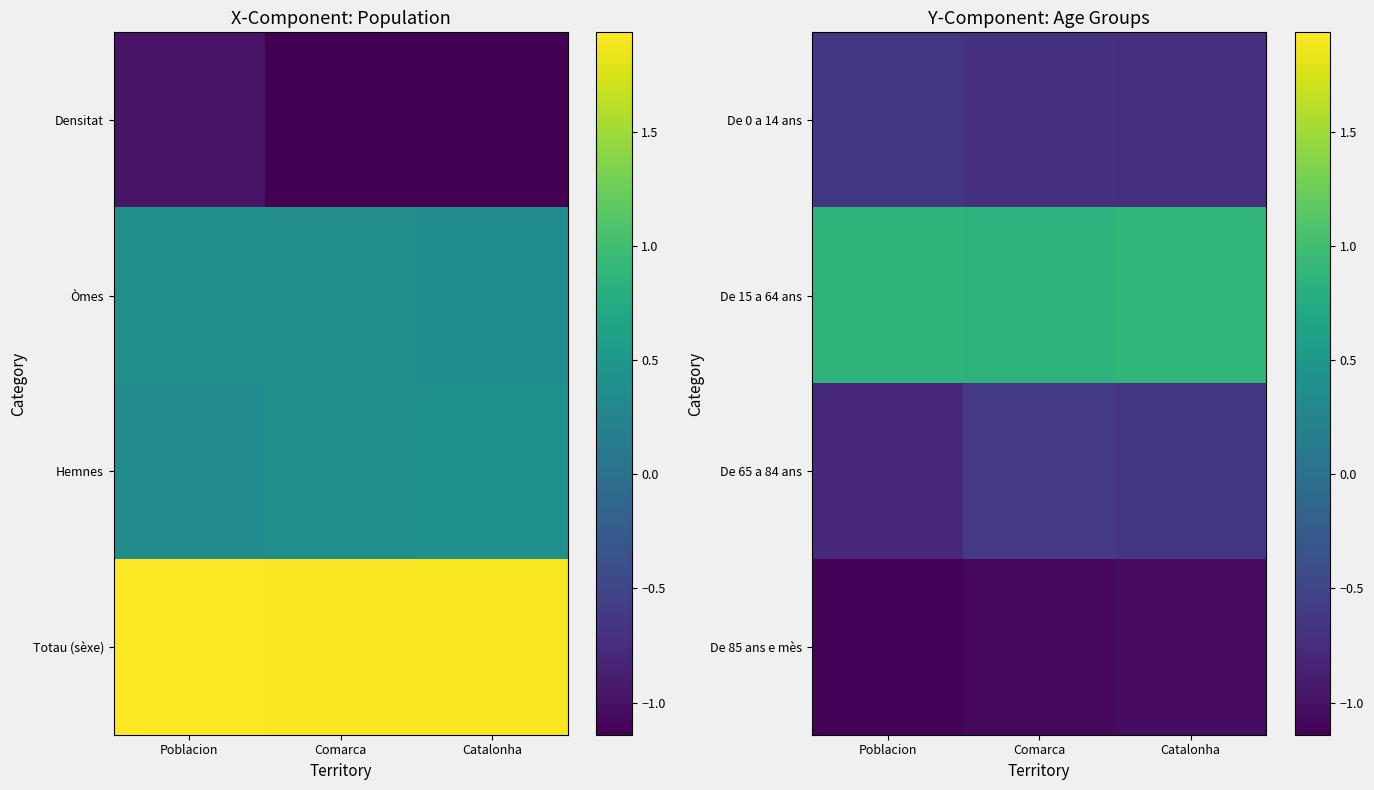

Rank the categories by De 65 a 84 ans value from highest to lowest.

Comarca, Catalonha, Poblacion